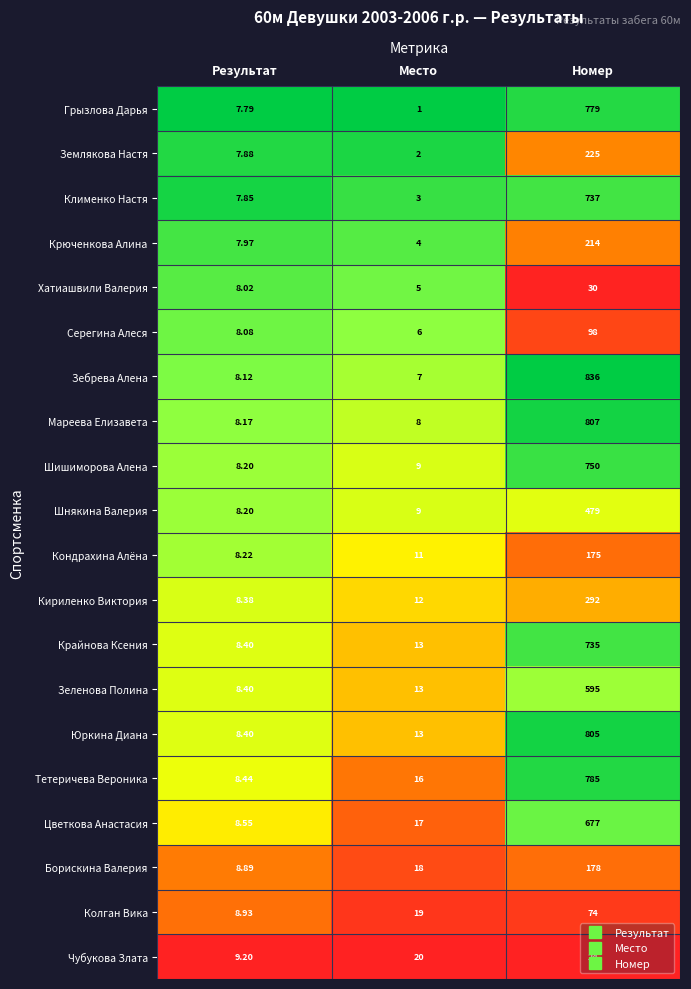

Between Место and Номер, which series saw the biggest shift?

Зебрева Алена